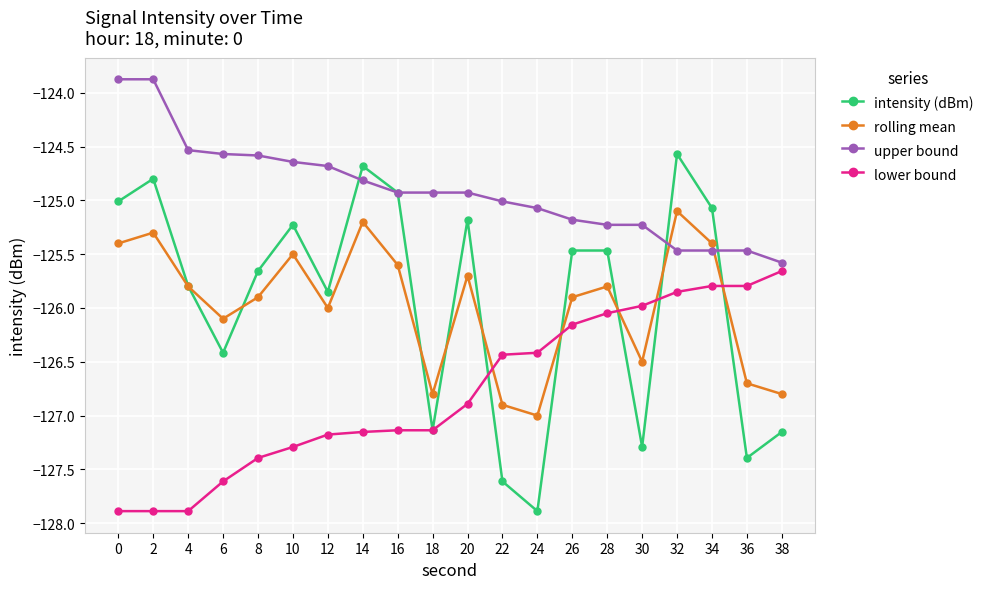

True or false: intensity (dBm) has a value of -125.7 at 8.

True